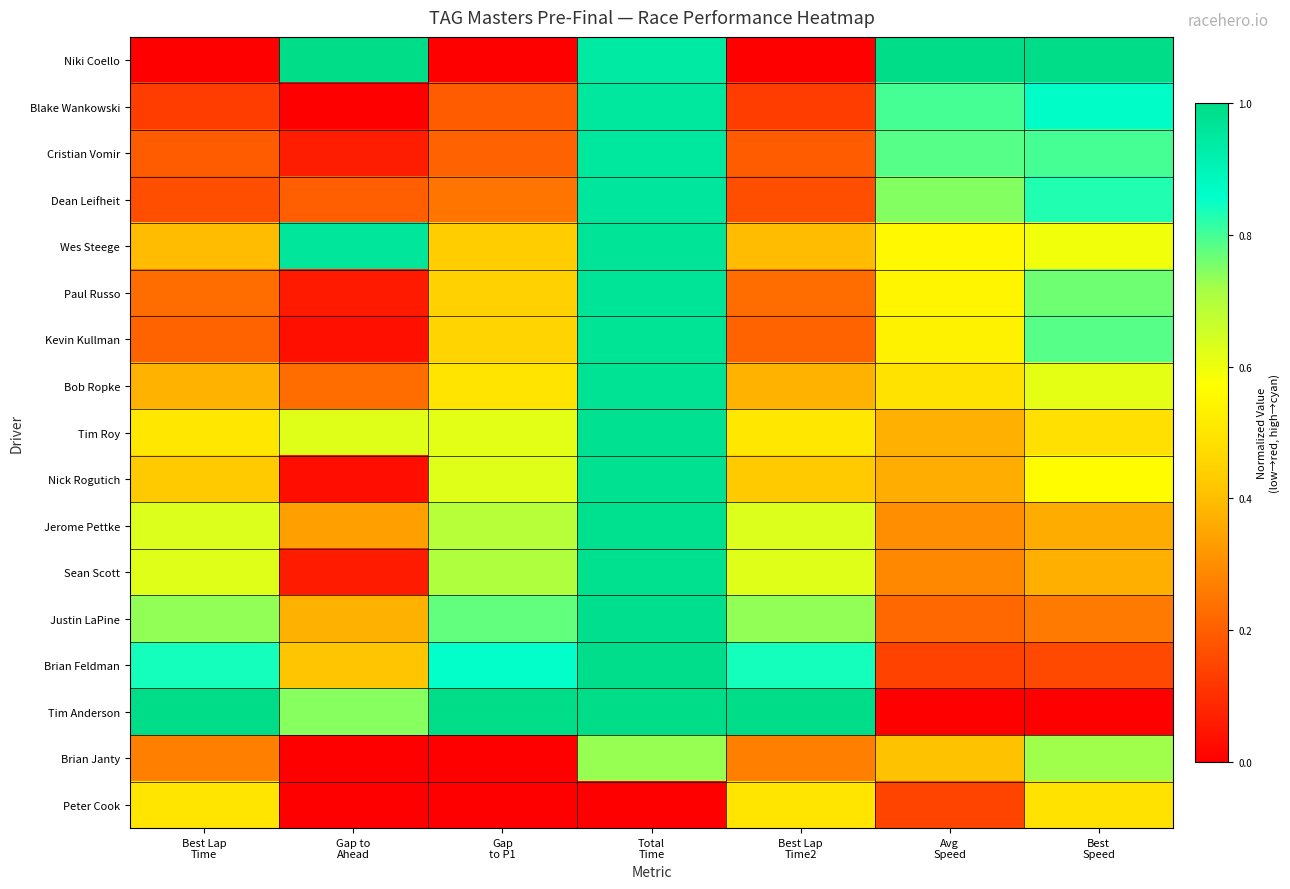

Reading left to right, extract all data points from this chart.

Niki Coello: Best Lap
Time=0.0	Gap to
Ahead=1.0	Gap
to P1=0.0	Total
Time=0.9	Best Lap
Time2=0.0	Avg
Speed=1.0	Best
Speed=1.0
Blake Wankowski: Best Lap
Time=0.1	Gap to
Ahead=0.0	Gap
to P1=0.2	Total
Time=1.0	Best Lap
Time2=0.1	Avg
Speed=0.8	Best
Speed=0.9
Cristian Vomir: Best Lap
Time=0.2	Gap to
Ahead=0.1	Gap
to P1=0.2	Total
Time=1.0	Best Lap
Time2=0.2	Avg
Speed=0.8	Best
Speed=0.8
Dean Leifheit: Best Lap
Time=0.2	Gap to
Ahead=0.2	Gap
to P1=0.2	Total
Time=1.0	Best Lap
Time2=0.2	Avg
Speed=0.7	Best
Speed=0.8
Wes Steege: Best Lap
Time=0.4	Gap to
Ahead=1.0	Gap
to P1=0.4	Total
Time=1.0	Best Lap
Time2=0.4	Avg
Speed=0.6	Best
Speed=0.6
Paul Russo: Best Lap
Time=0.2	Gap to
Ahead=0.1	Gap
to P1=0.4	Total
Time=1.0	Best Lap
Time2=0.2	Avg
Speed=0.5	Best
Speed=0.8
Kevin Kullman: Best Lap
Time=0.2	Gap to
Ahead=0.0	Gap
to P1=0.5	Total
Time=1.0	Best Lap
Time2=0.2	Avg
Speed=0.5	Best
Speed=0.8
Bob Ropke: Best Lap
Time=0.4	Gap to
Ahead=0.2	Gap
to P1=0.5	Total
Time=1.0	Best Lap
Time2=0.4	Avg
Speed=0.5	Best
Speed=0.6
Tim Roy: Best Lap
Time=0.5	Gap to
Ahead=0.6	Gap
to P1=0.6	Total
Time=1.0	Best Lap
Time2=0.5	Avg
Speed=0.4	Best
Speed=0.5
Nick Rogutich: Best Lap
Time=0.4	Gap to
Ahead=0.0	Gap
to P1=0.6	Total
Time=1.0	Best Lap
Time2=0.4	Avg
Speed=0.4	Best
Speed=0.6
Jerome Pettke: Best Lap
Time=0.6	Gap to
Ahead=0.3	Gap
to P1=0.7	Total
Time=1.0	Best Lap
Time2=0.6	Avg
Speed=0.3	Best
Speed=0.4
Sean Scott: Best Lap
Time=0.6	Gap to
Ahead=0.1	Gap
to P1=0.7	Total
Time=1.0	Best Lap
Time2=0.6	Avg
Speed=0.3	Best
Speed=0.4
Justin LaPine: Best Lap
Time=0.7	Gap to
Ahead=0.4	Gap
to P1=0.8	Total
Time=1.0	Best Lap
Time2=0.7	Avg
Speed=0.2	Best
Speed=0.3
Brian Feldman: Best Lap
Time=0.8	Gap to
Ahead=0.4	Gap
to P1=0.9	Total
Time=1.0	Best Lap
Time2=0.8	Avg
Speed=0.1	Best
Speed=0.2
Tim Anderson: Best Lap
Time=1.0	Gap to
Ahead=0.7	Gap
to P1=1.0	Total
Time=1.0	Best Lap
Time2=1.0	Avg
Speed=0.0	Best
Speed=0.0
Brian Janty: Best Lap
Time=0.3	Gap to
Ahead=0.0	Gap
to P1=0.0	Total
Time=0.7	Best Lap
Time2=0.3	Avg
Speed=0.4	Best
Speed=0.7
Peter Cook: Best Lap
Time=0.5	Gap to
Ahead=0.0	Gap
to P1=0.0	Total
Time=0.0	Best Lap
Time2=0.5	Avg
Speed=0.1	Best
Speed=0.5